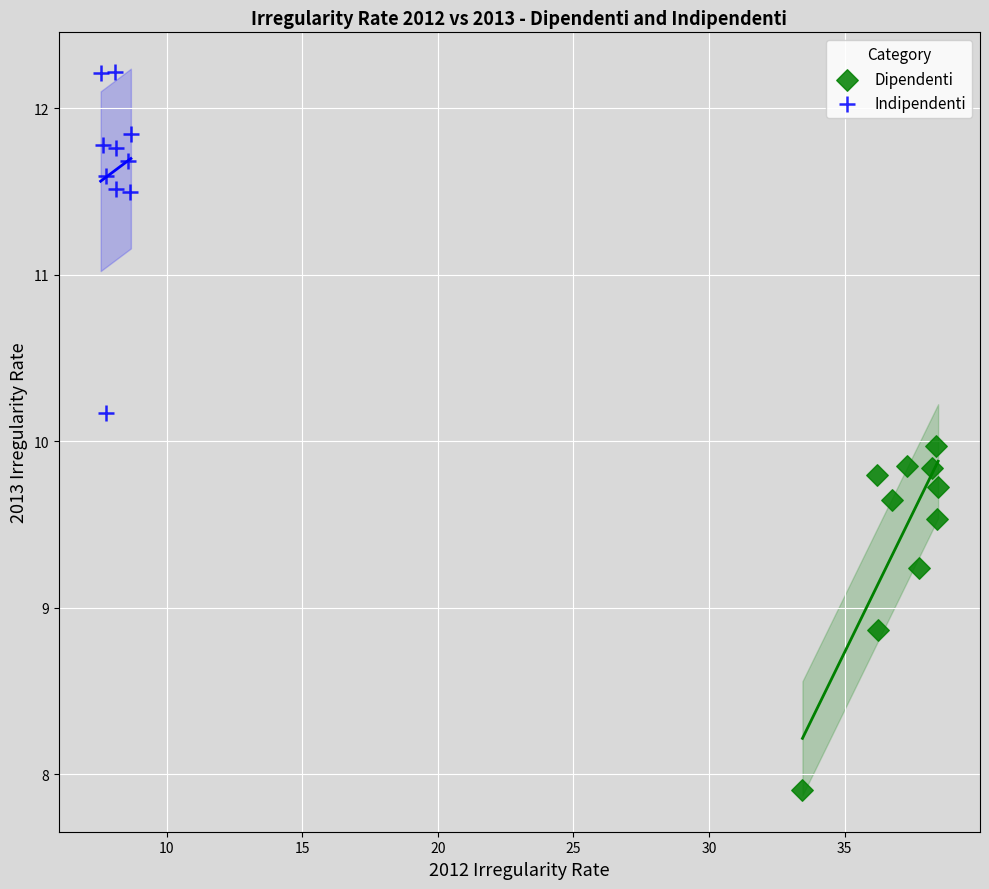

Which series contains the lowest Y value?

Dipendenti